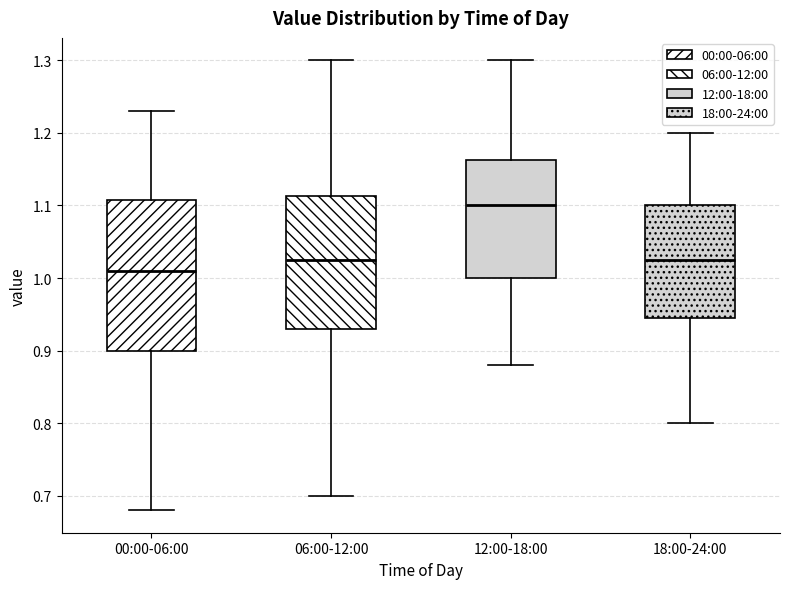

Reading left to right, read every box against the y-axis: the position of its median line, the range the box covers, and the ends of its whiskers. The values are not printed on the chart, so give them approximately, as read against the axis.

00:00-06:00: median 1.01, box 0.90 to 1.11, whiskers 0.68 to 1.23
06:00-12:00: median 1.03, box 0.93 to 1.11, whiskers 0.70 to 1.30
12:00-18:00: median 1.10, box 1.00 to 1.16, whiskers 0.88 to 1.30
18:00-24:00: median 1.03, box 0.95 to 1.10, whiskers 0.80 to 1.20